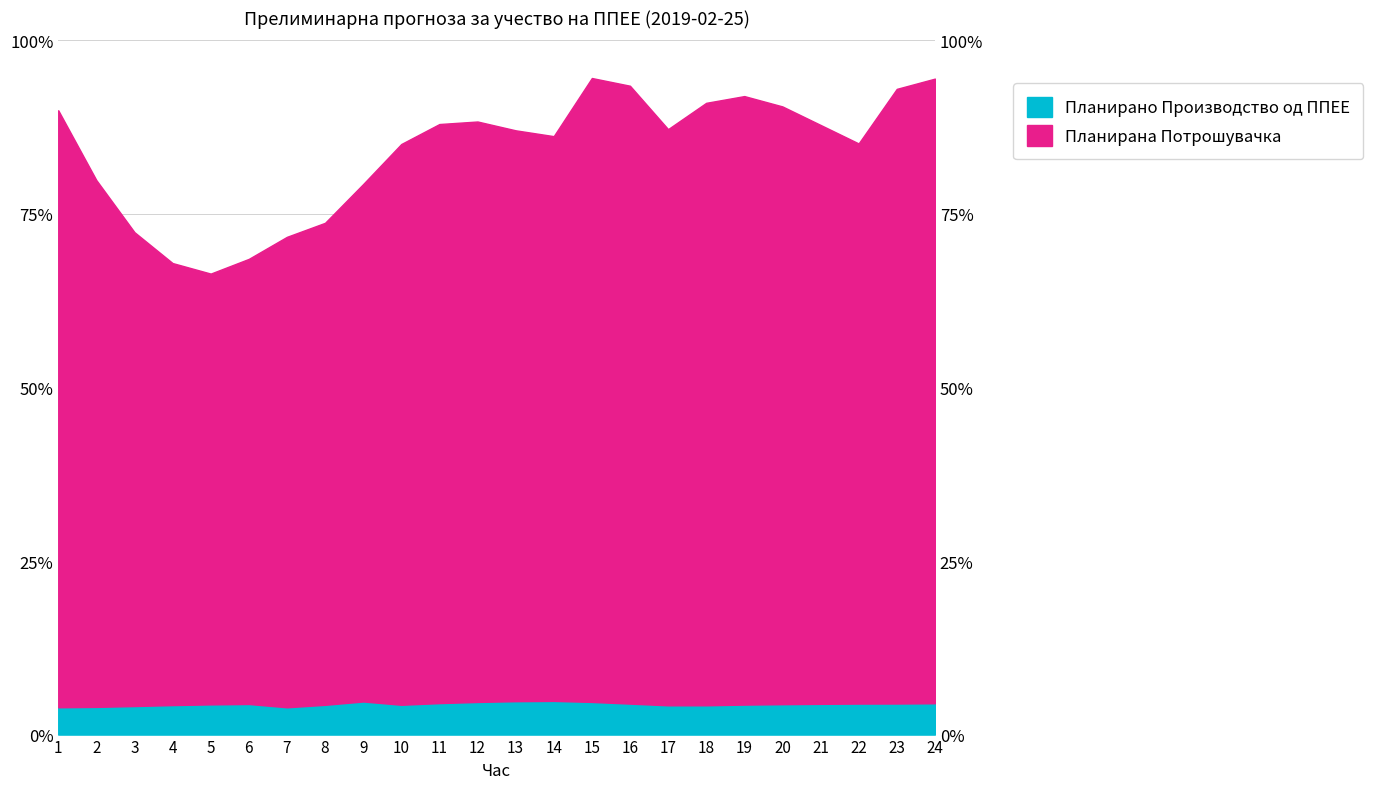

How many lines are shown in the chart?

2